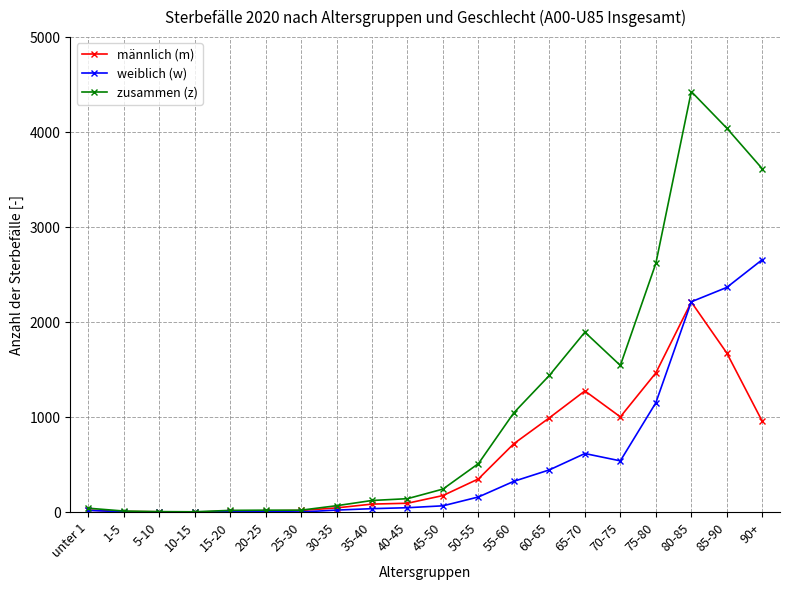

How many data points does each series have?

20